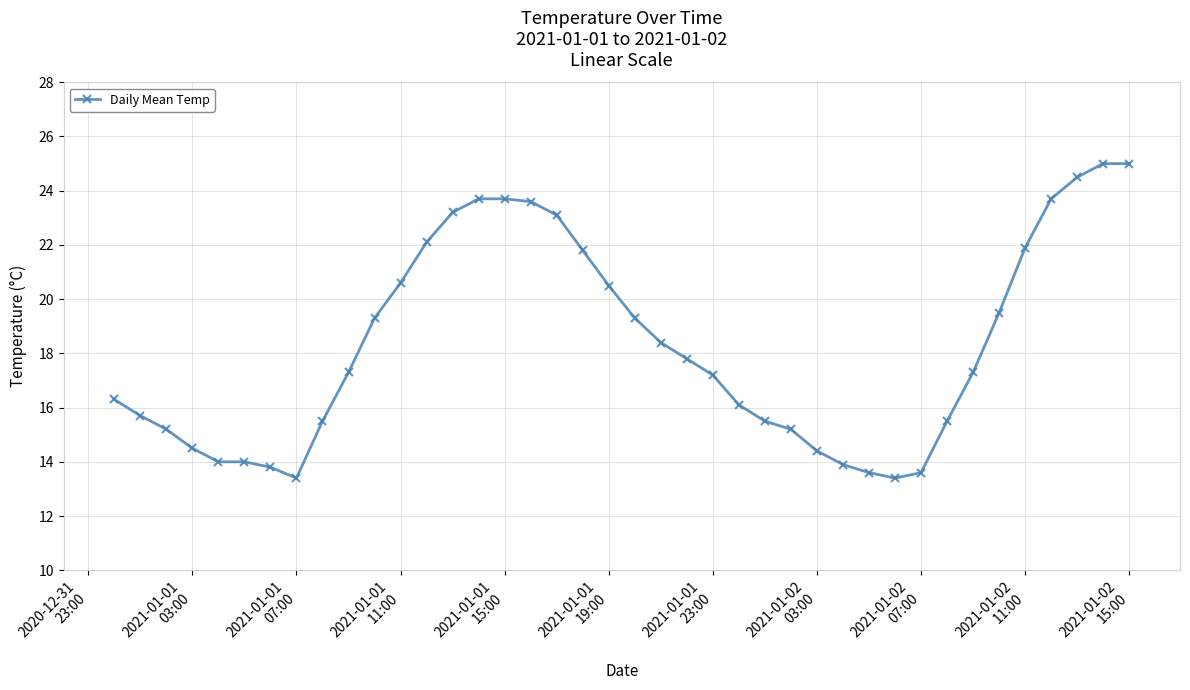

Does the chart have visible grid lines?

Yes